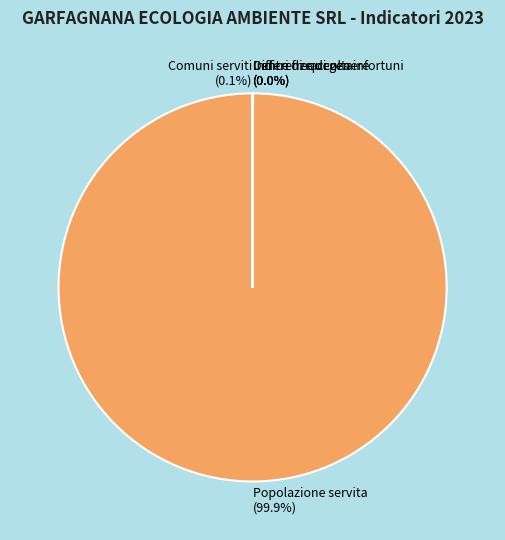

What percentage is NOT represented by Popolazione servita?

0.1%